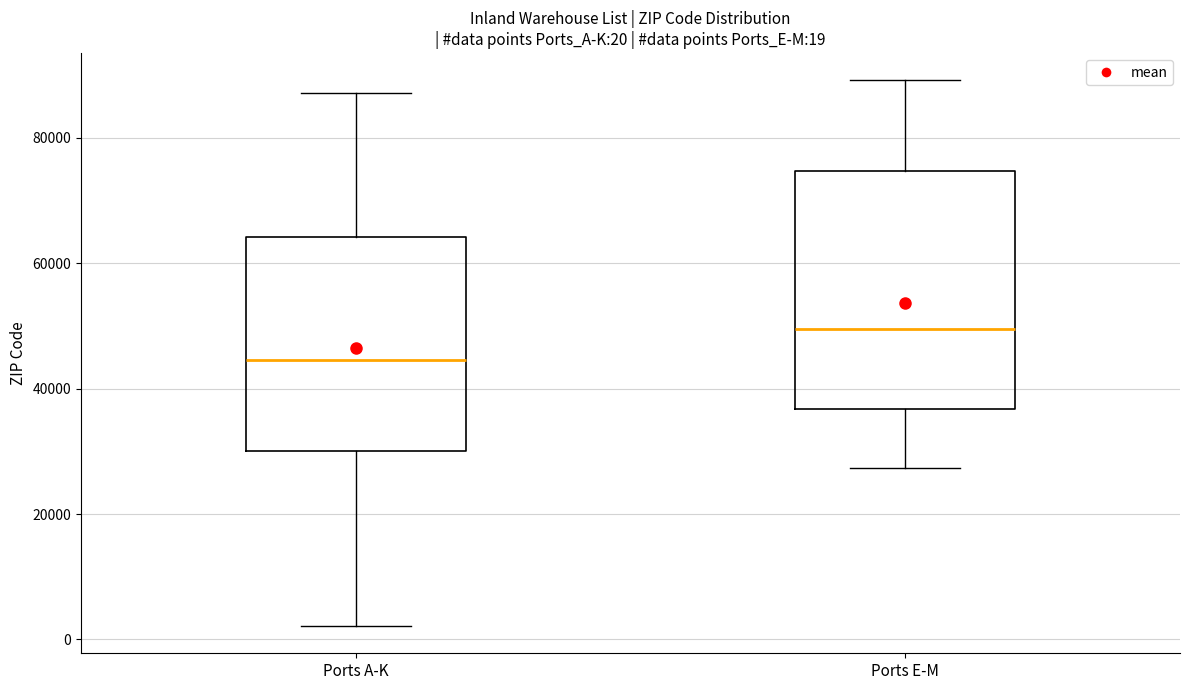

Which box has the lowest median line?

Ports A-K